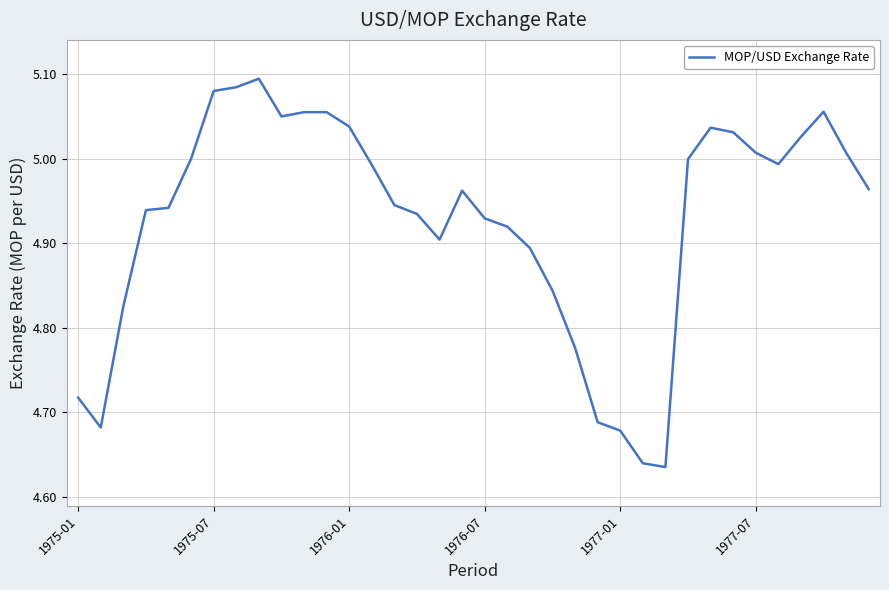

True or false: the data shows 6.6 at 1975-01.

False